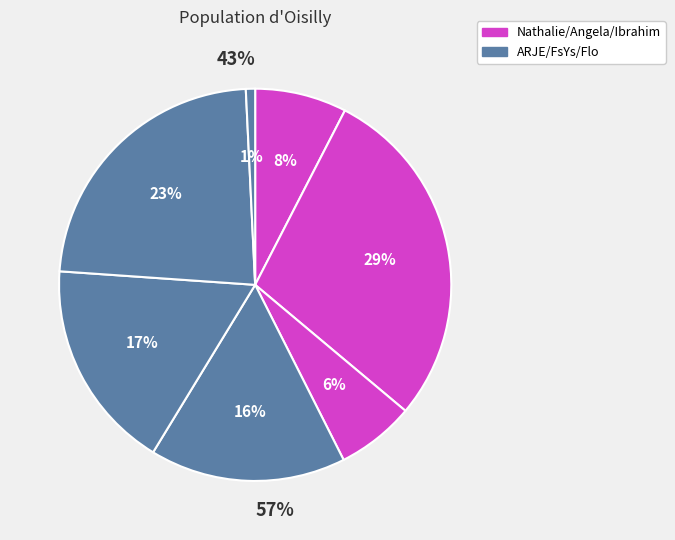

True or false: Flo&Jonah accounts for 11% of the total.

False